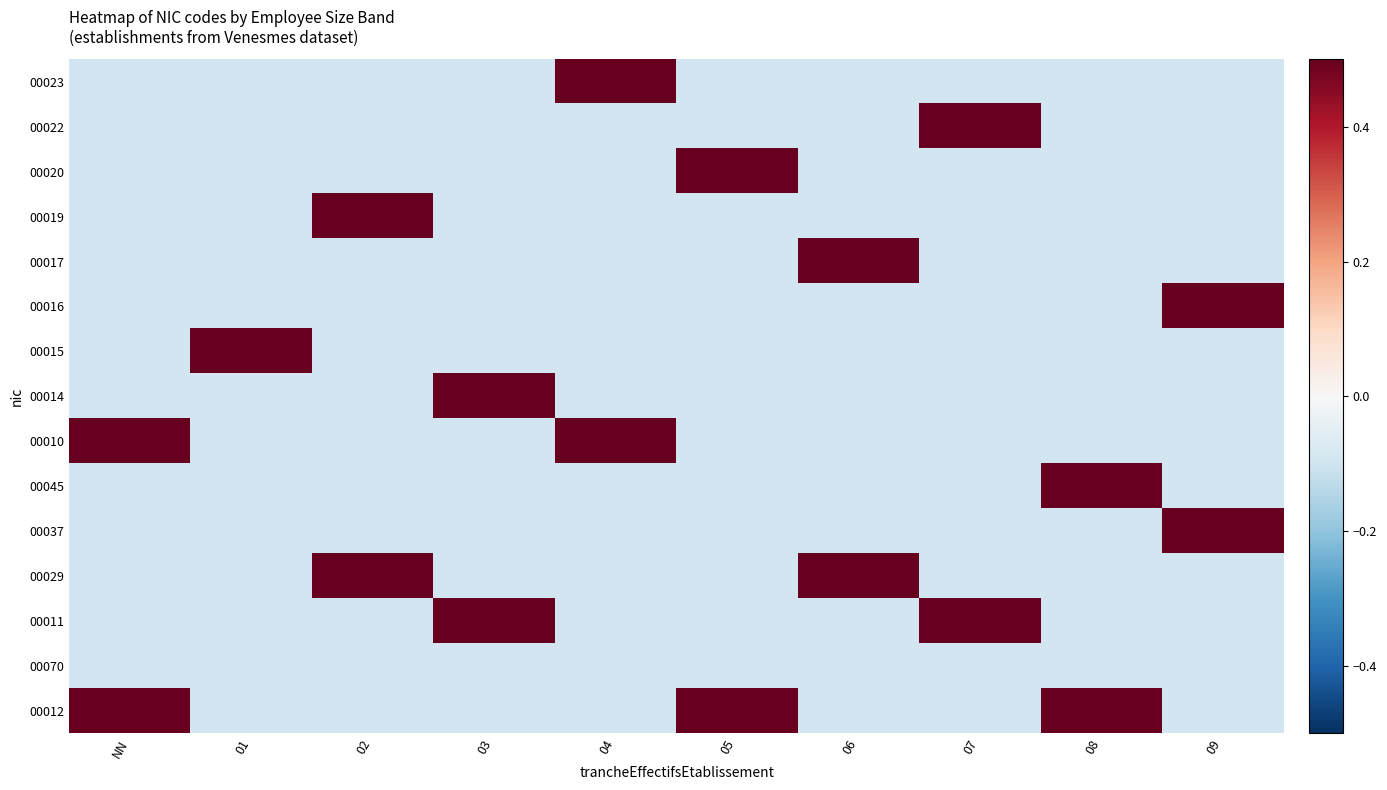

Which series has the largest range (max minus min)?

00012